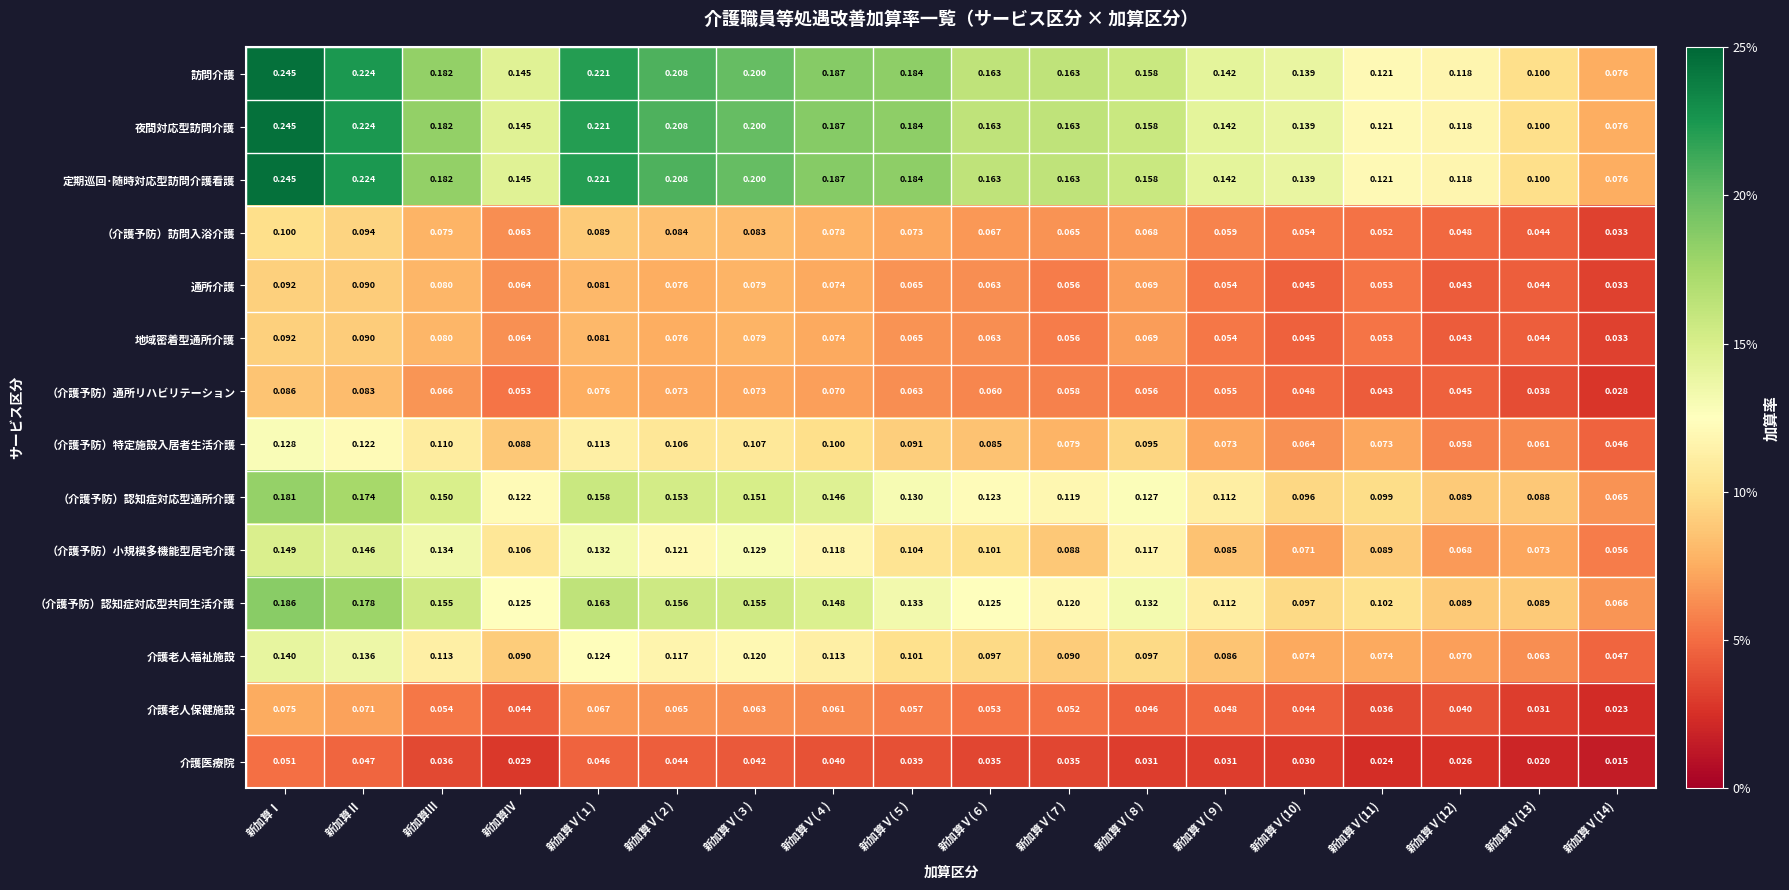

At which label does （介護予防）小規模多機能型居宅介護 reach its peak?

新加算Ⅰ